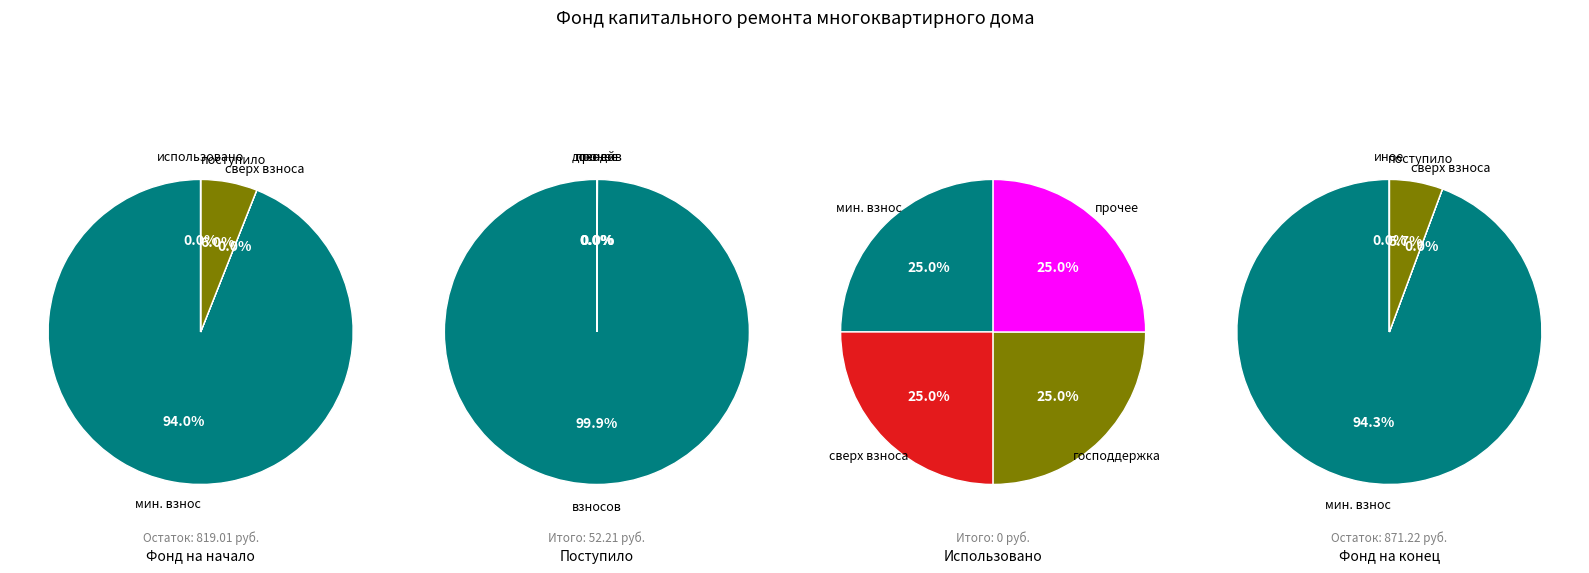

The Использовано slice represents 0% of the pie. True or false?

True